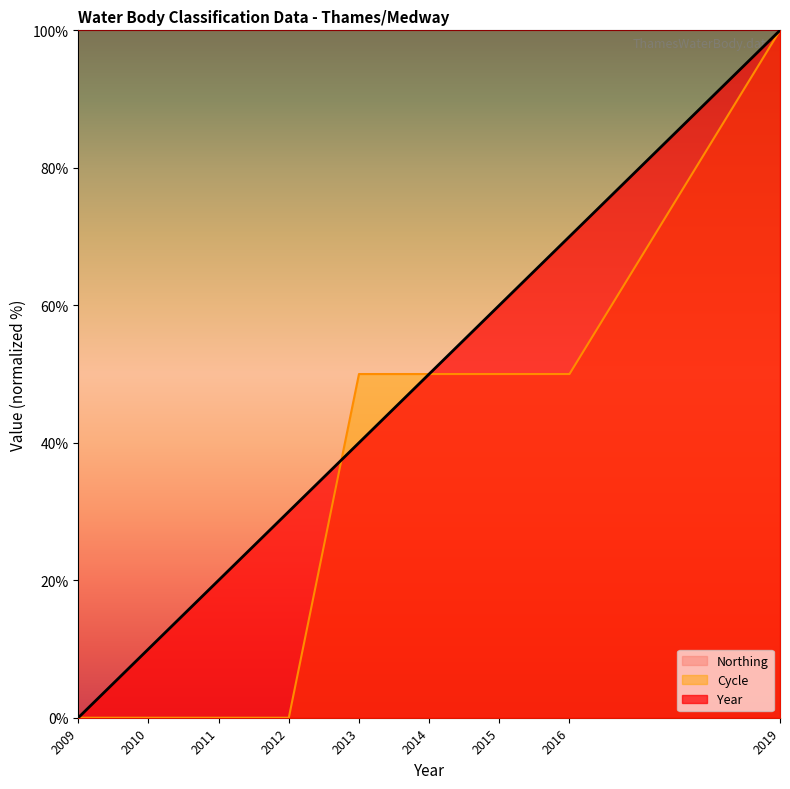

What are all the series names shown in the legend?

Northing, Cycle, Year